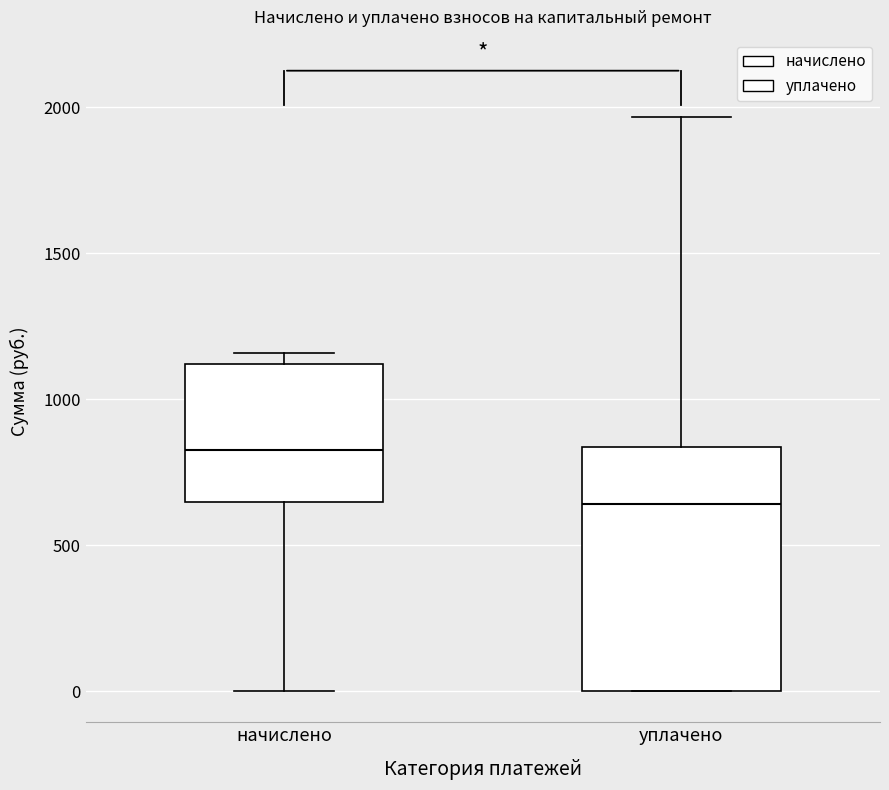

Reading left to right, read every box against the y-axis: the position of its median line, the range the box covers, and the ends of its whiskers. The values are not printed on the chart, so give them approximately, as read against the axis.

начислено: median 850, box 650 to 1100, whiskers 0 to 1150
уплачено: median 650, box 0 to 850, whiskers 0 to 1950